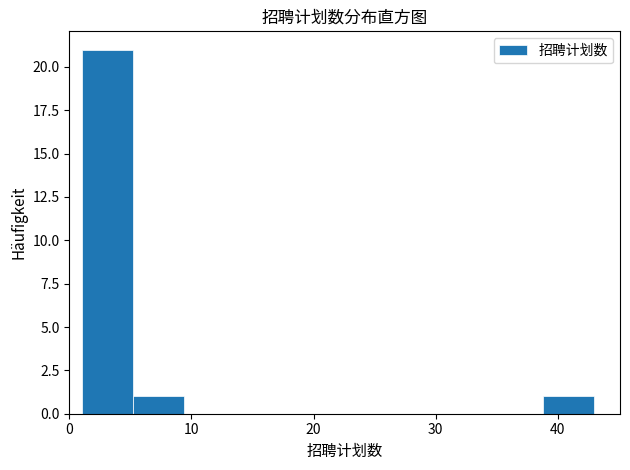

Reading left to right, transcribe this chart: for each bar, give the range it covers on the x-axis and its height. Neither the bar edges nor the heights are printed on the chart, so give them approximately, as read against the axes.

1.0 to 5.2: 21
5.2 to 9.4: 1
9.4 to 13.6: 0
13.6 to 17.8: 0
17.8 to 22.0: 0
22.0 to 26.2: 0
26.2 to 30.4: 0
30.4 to 34.6: 0
34.6 to 38.8: 0
38.8 to 43.0: 1